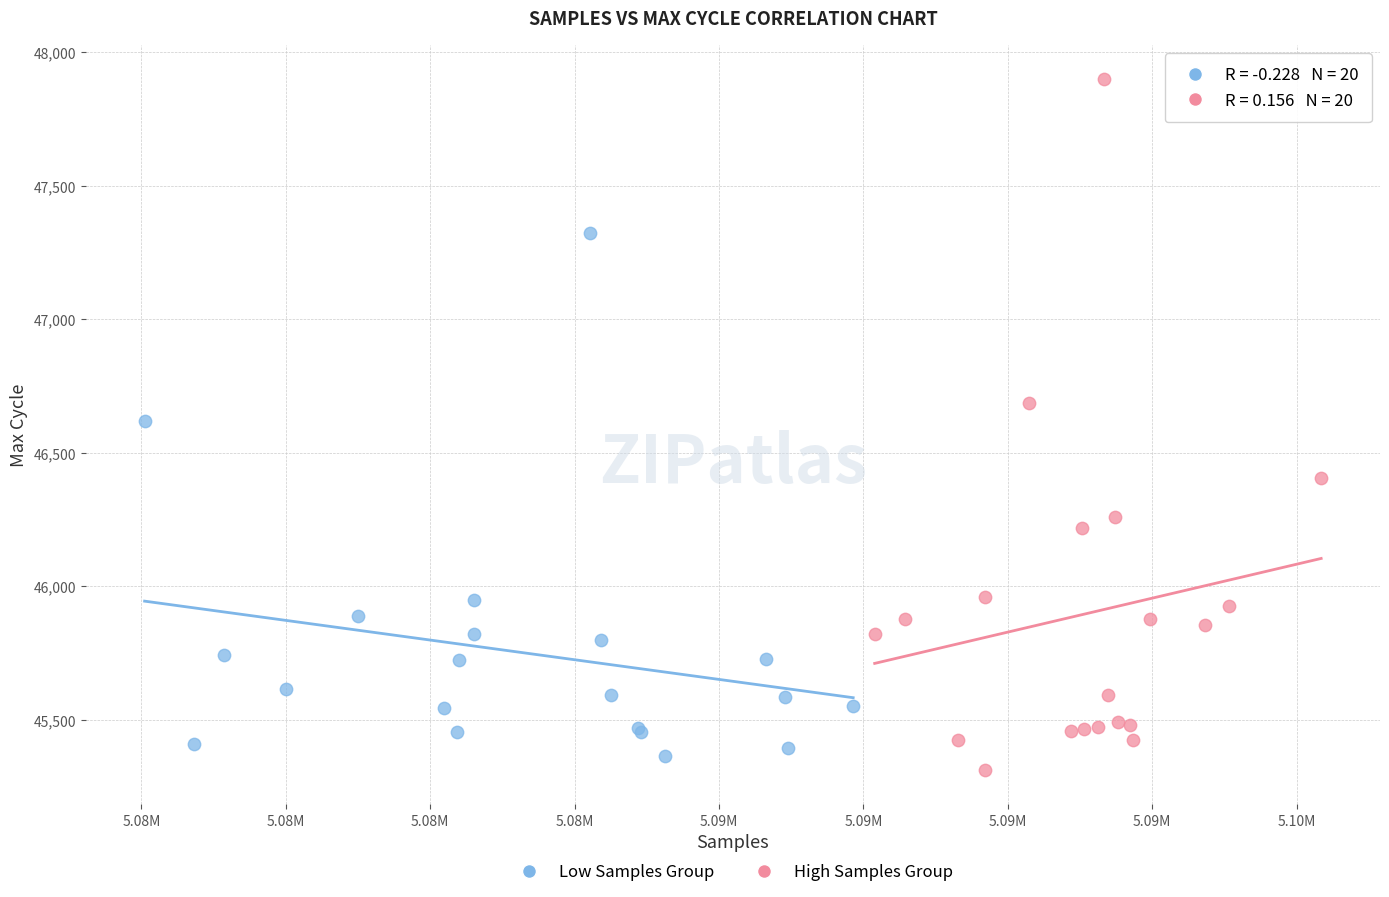

Which series reaches the maximum Y coordinate?

High Samples Group